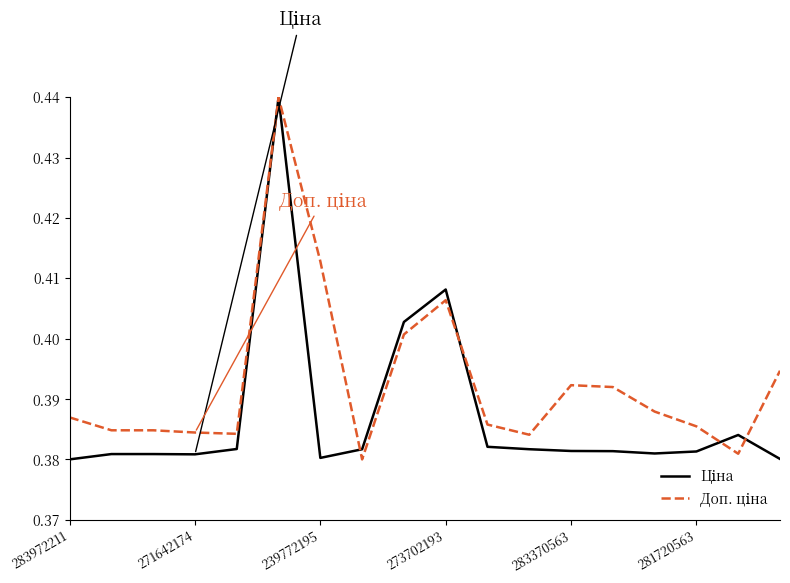

What is the sum of all Доп. ціна values?

7.1